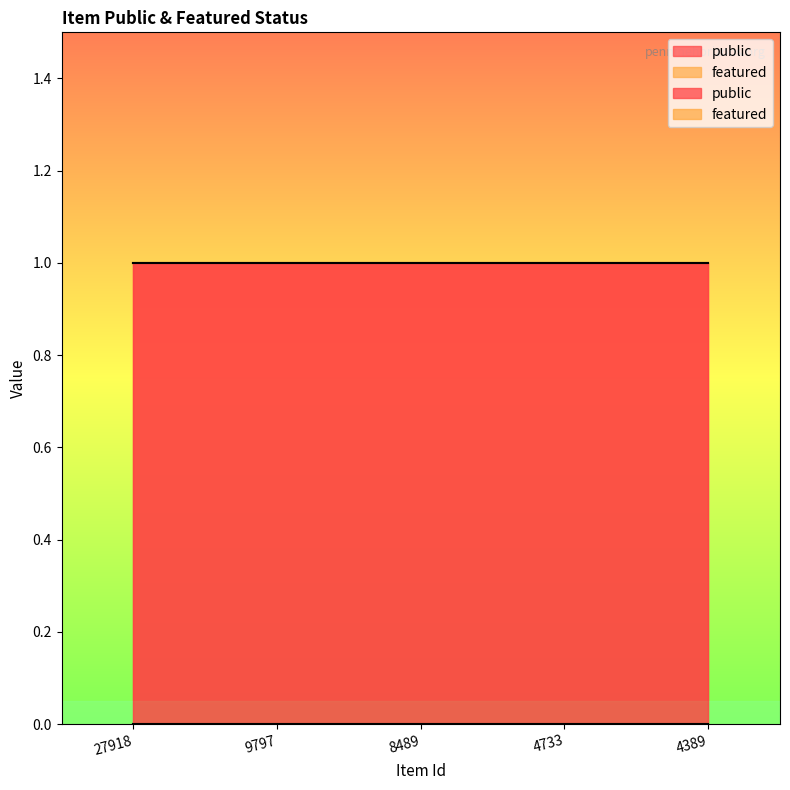

True or false: featured has more than 0 interior local peaks.

False